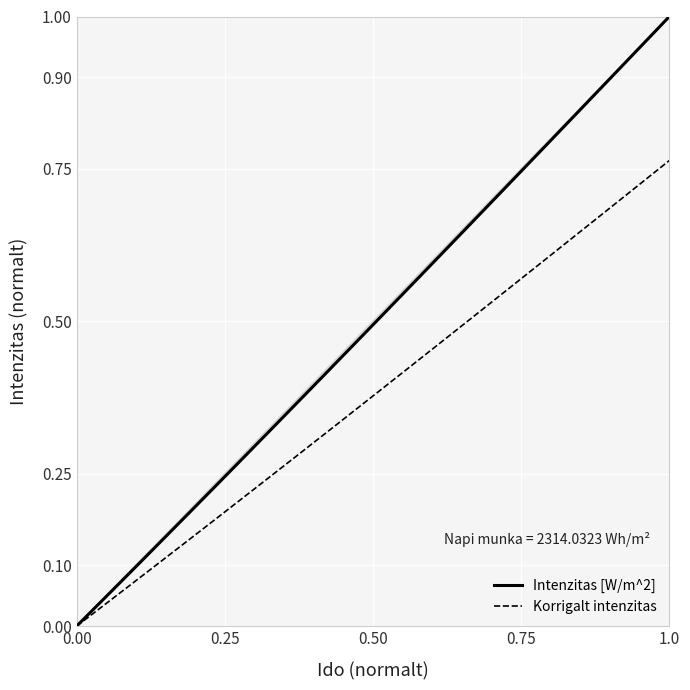

List the series in order of their peak value, highest first.

Intenzitas [W/m^2], Korrigalt intenzitas